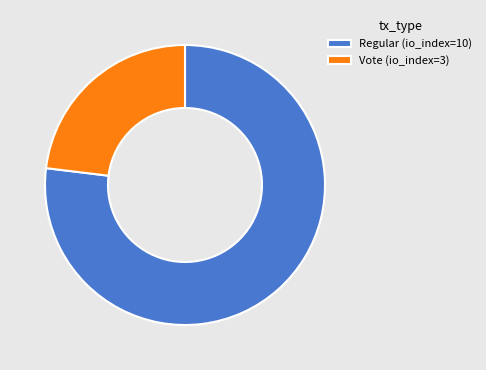

True or false: Regular (io_index=10) accounts for 71% of the total.

False